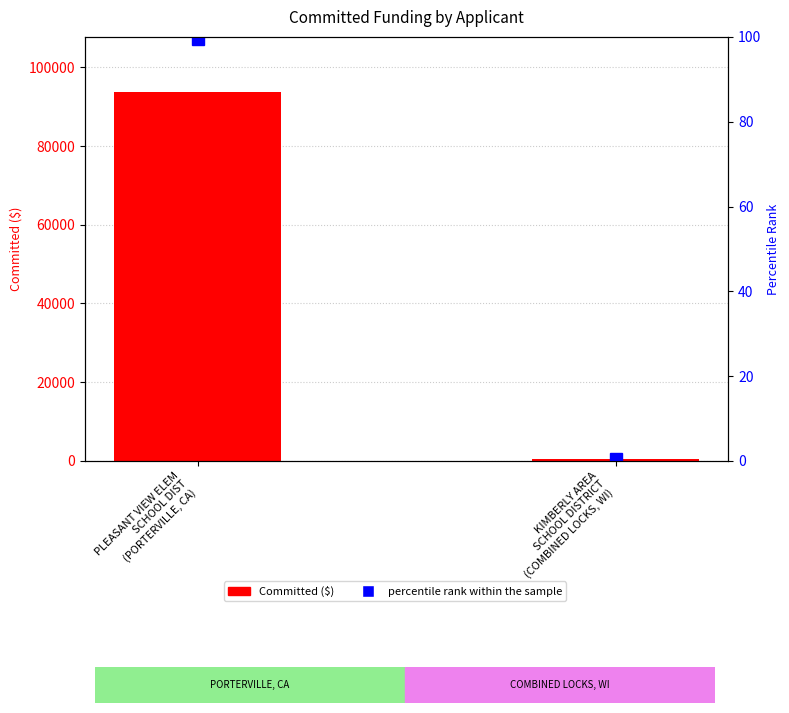

Which label corresponds to the largest value in the chart?

PLEASANT VIEW ELEM
SCHOOL DIST
(PORTERVILLE, CA)